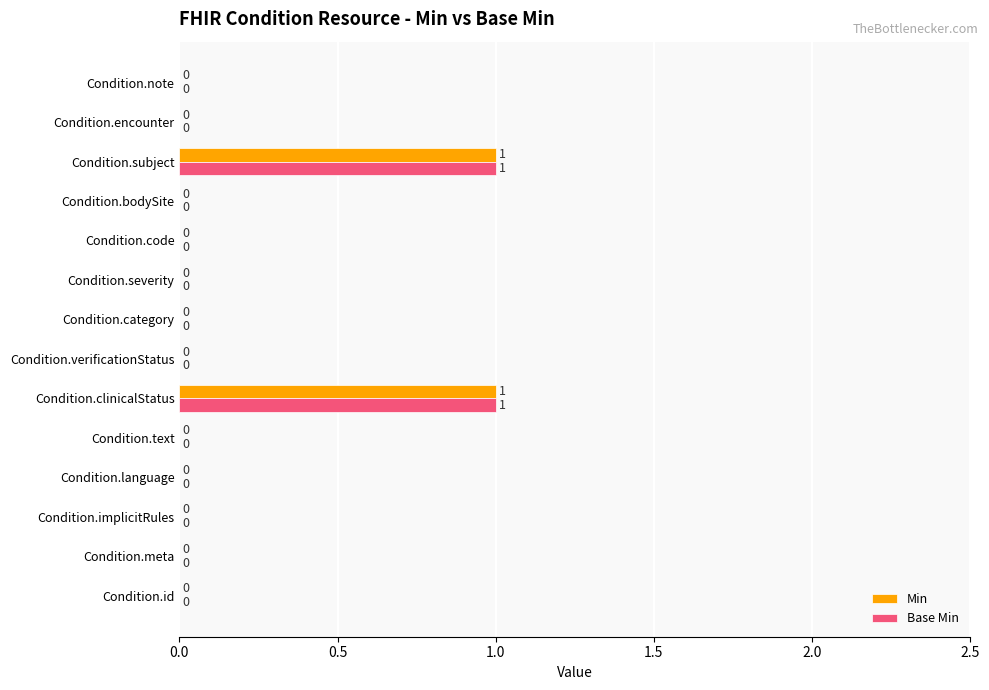

The Base Min series shows 0 at Condition.encounter. True or false?

True